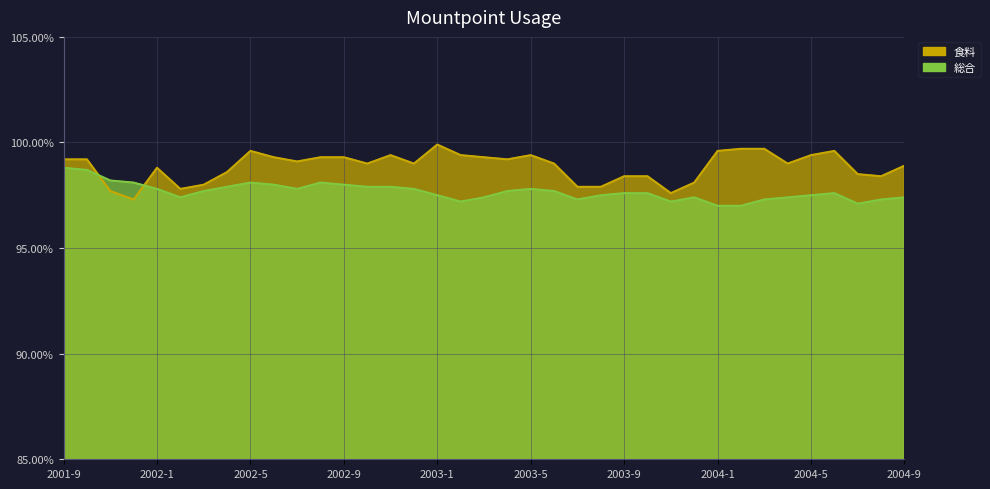

Is it true that 食料 equals 99.3 at 2002-9?

True